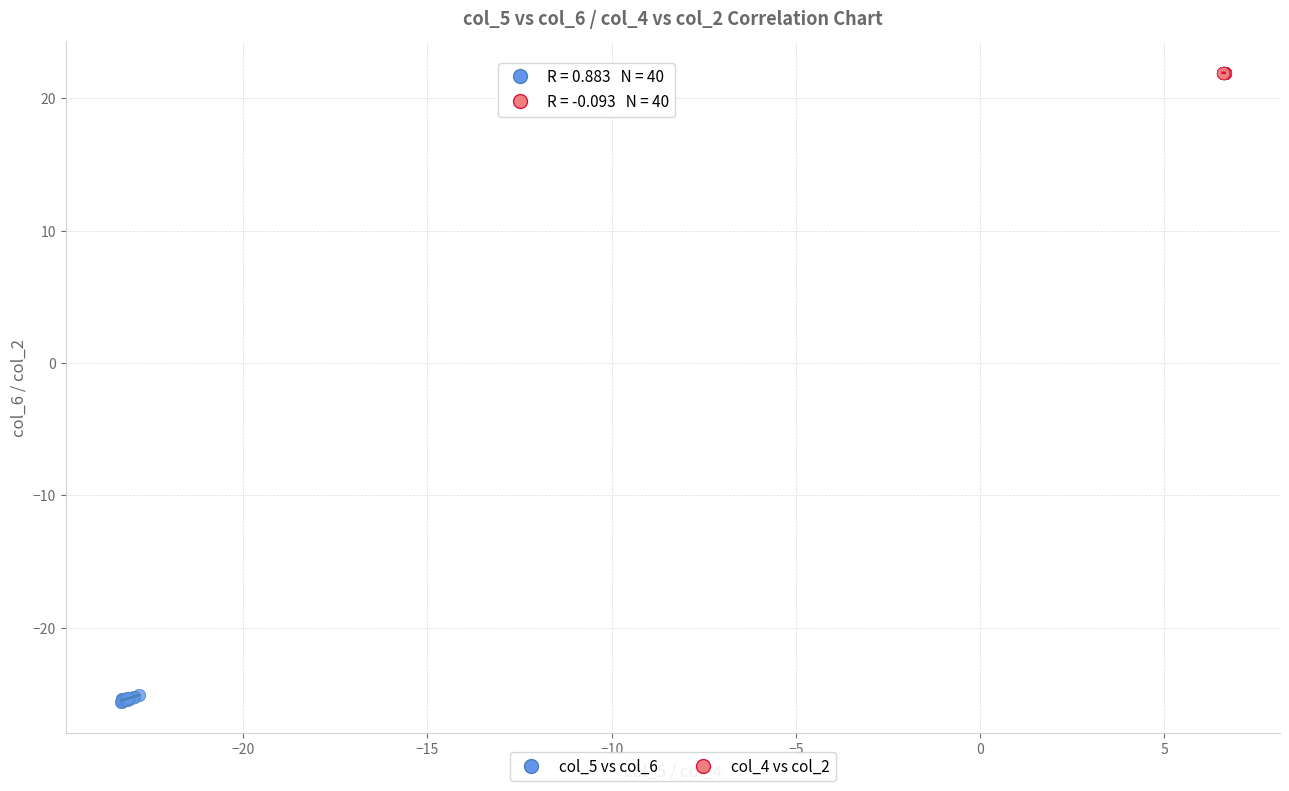

Which series reaches the maximum Y coordinate?

col_4 vs col_2